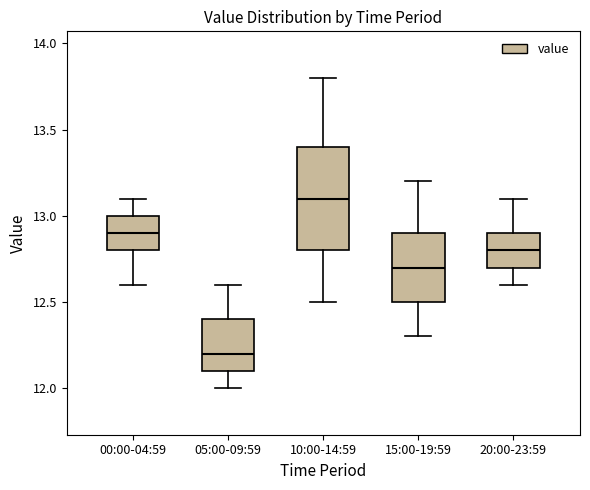

Which box has the highest median line?

10:00-14:59